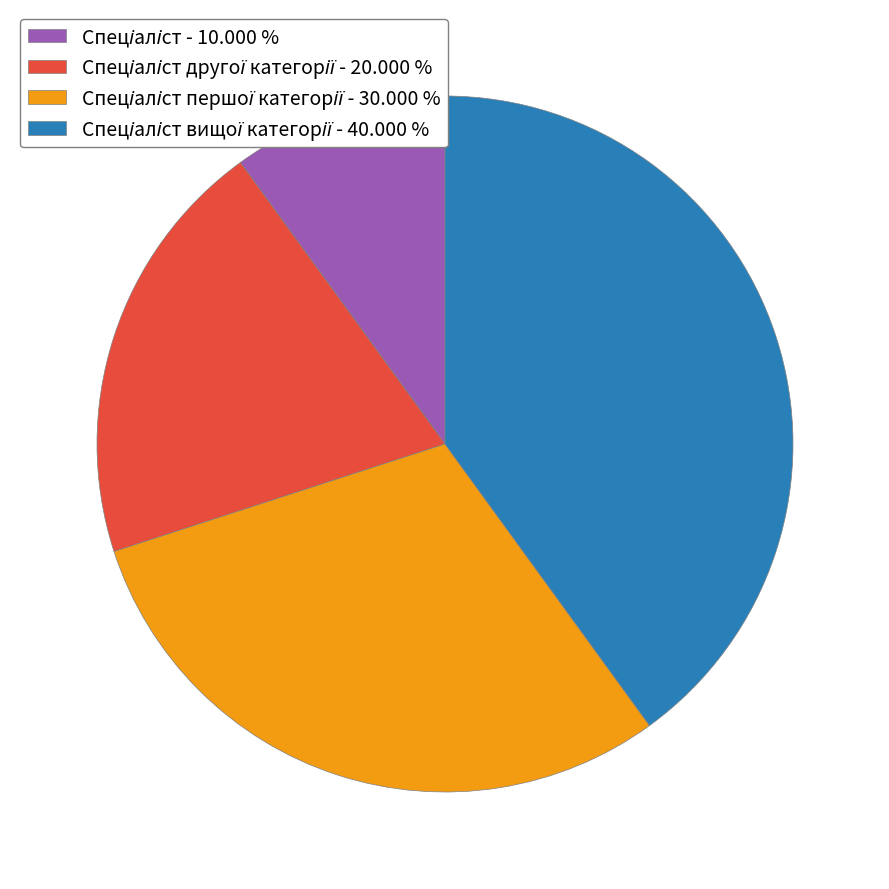

Does any single category account for the majority?

No